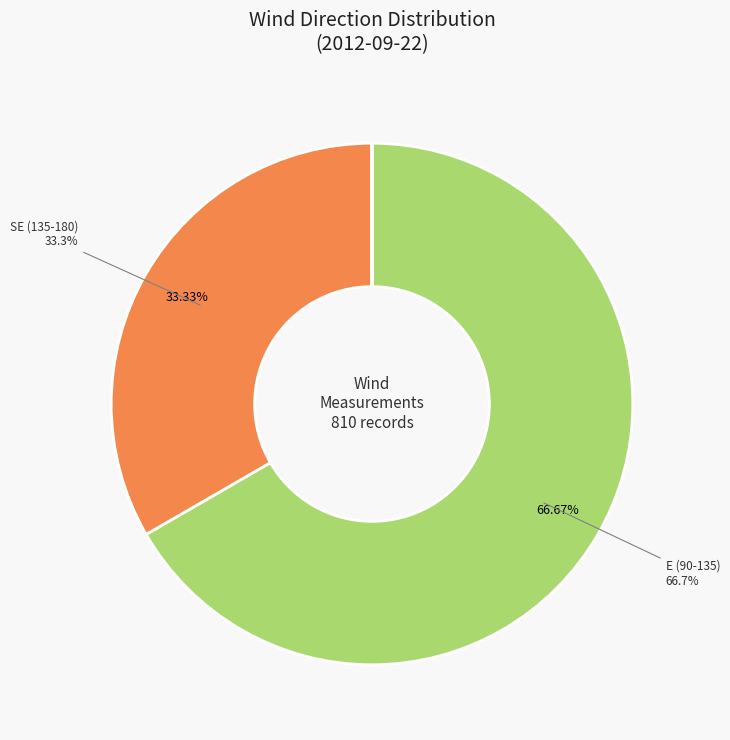

Is there any slice that represents more than half of the pie?

Yes